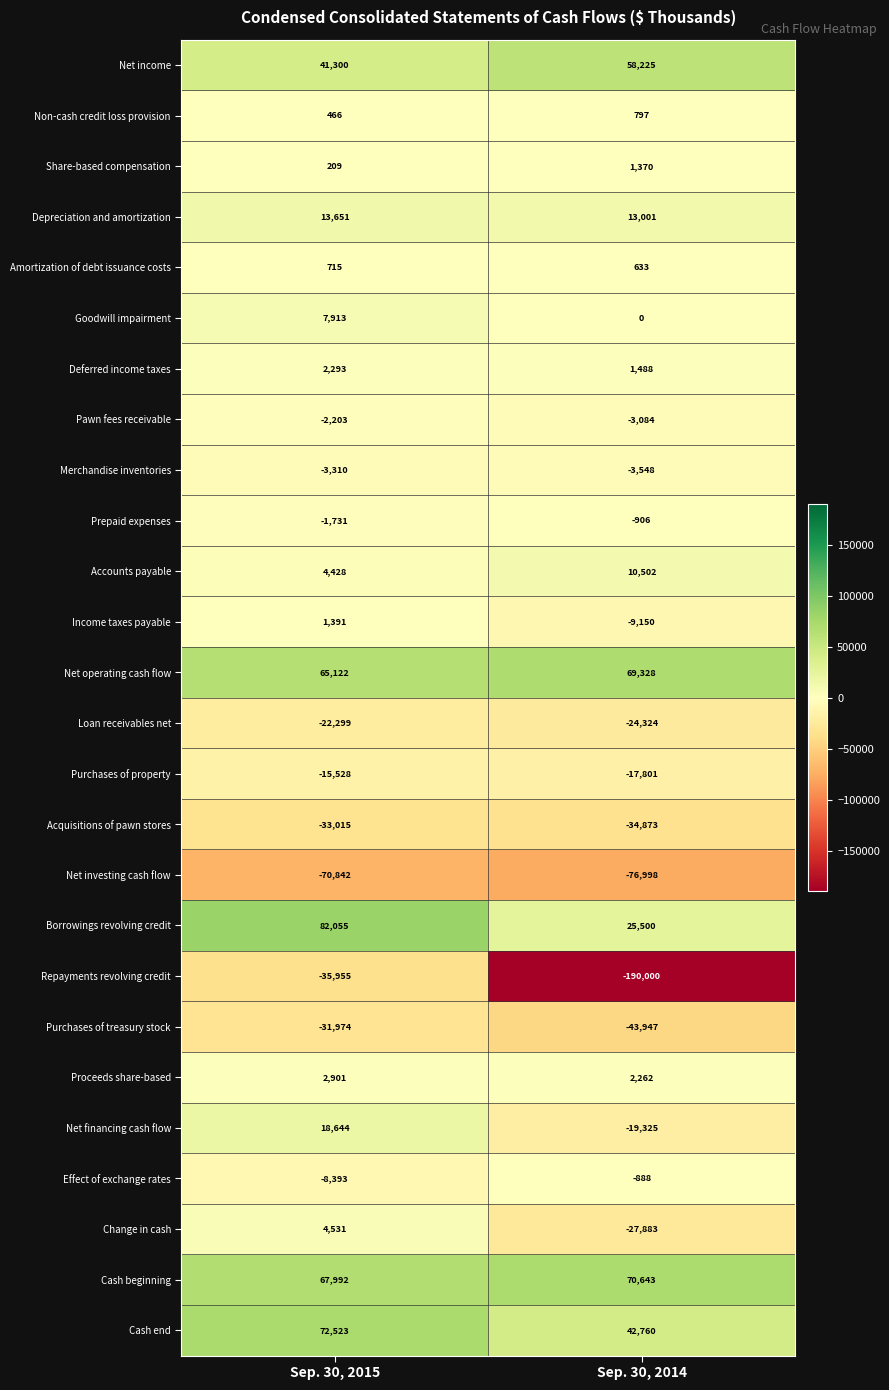

List the labels in order of Amortization of debt issuance costs value, largest first.

Sep. 30, 2015, Sep. 30, 2014